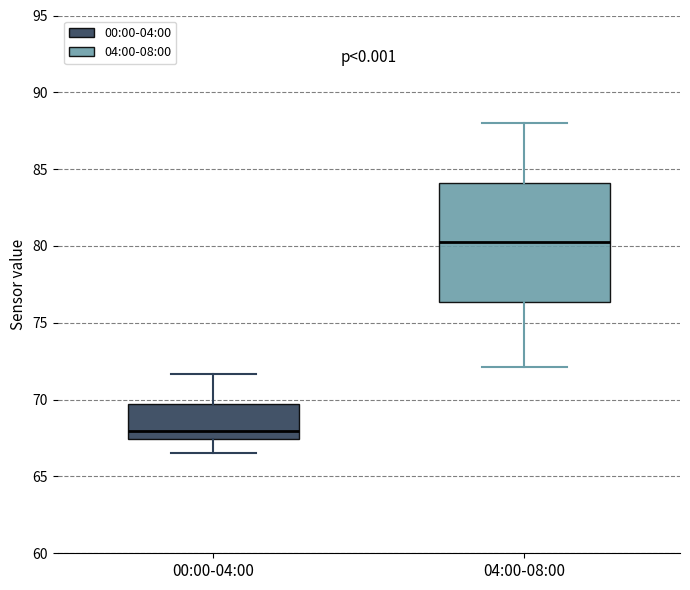

Reading left to right, transcribe this box plot: for each box, give where its median line is, the range the box spans, and where its two whiskers end, as read against the y-axis. The values are not printed on the chart, so give them approximately, as read against the axis.

00:00-04:00: median 68.0, box 67.5 to 69.5, whiskers 66.5 to 71.5
04:00-08:00: median 80.0, box 76.5 to 84.0, whiskers 72.0 to 88.0